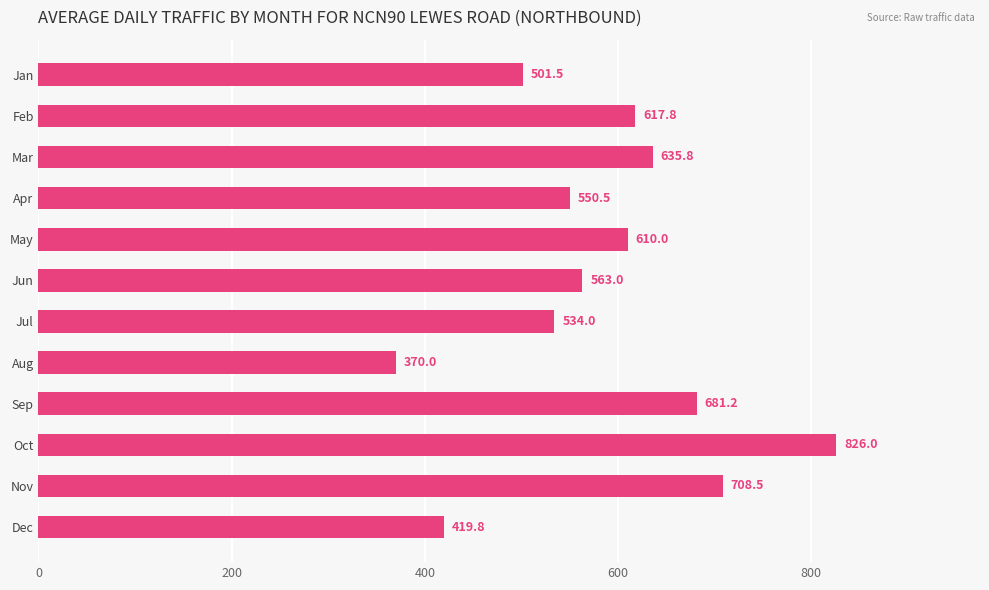

Does the chart contain any negative values?

No